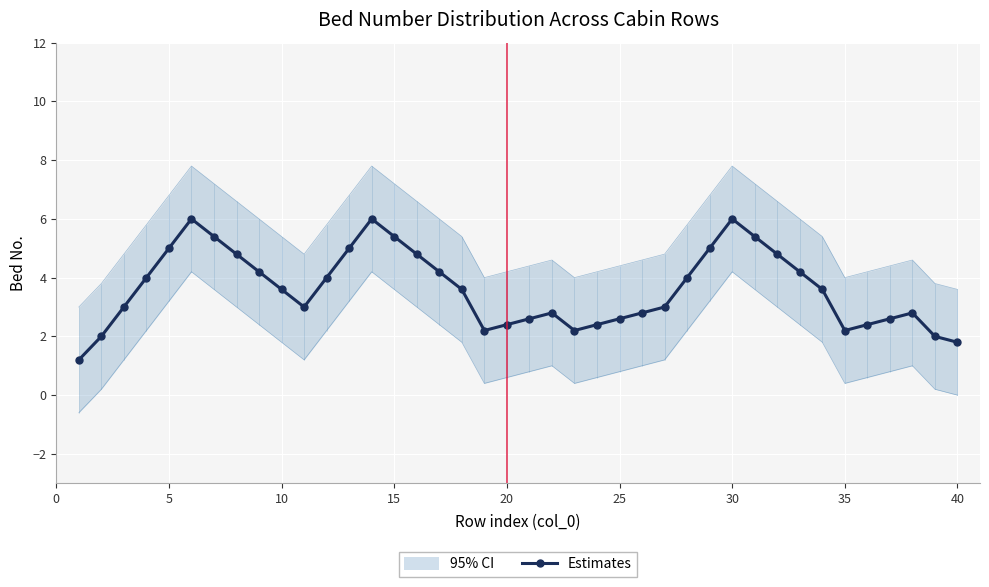

Is this an area chart (filled region under the line)?

No